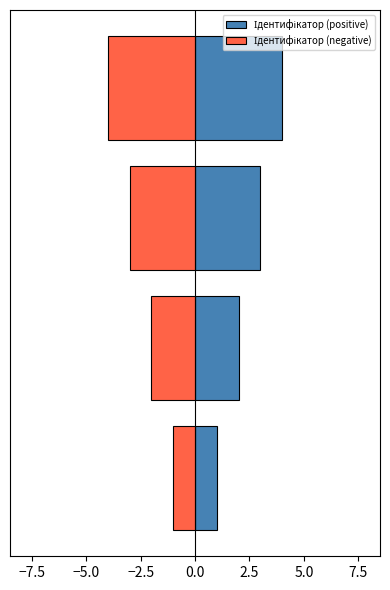

What is the difference between the maximum and minimum values in the Ідентифікатор (negative) series?

3